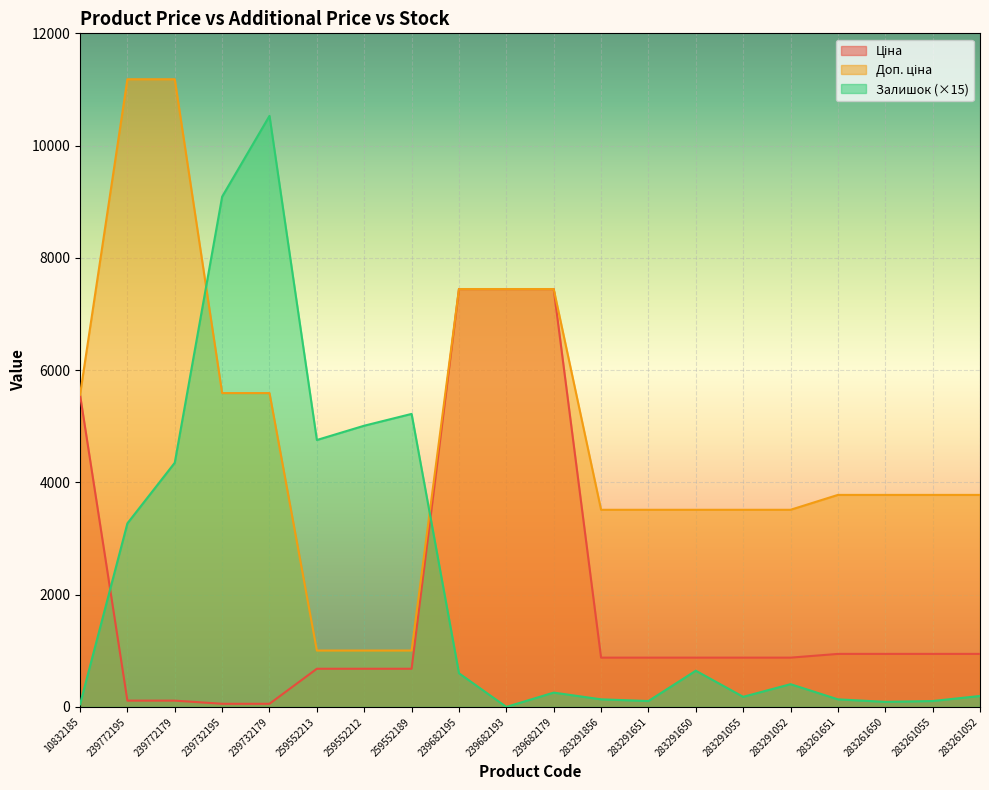

What value does the Залишок series have at 283291650?

645.0